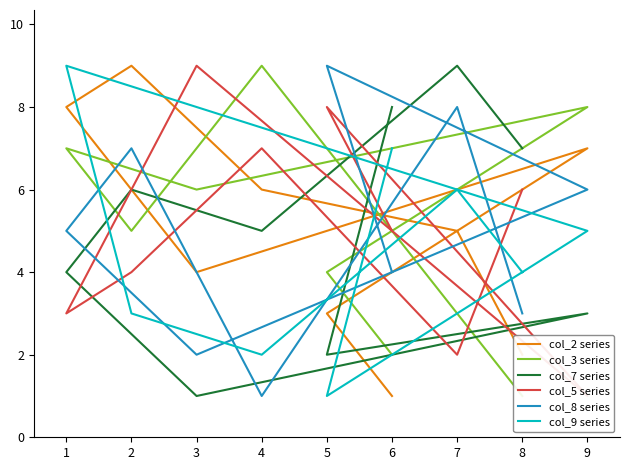

What is the maximum value for col_9 series?

9